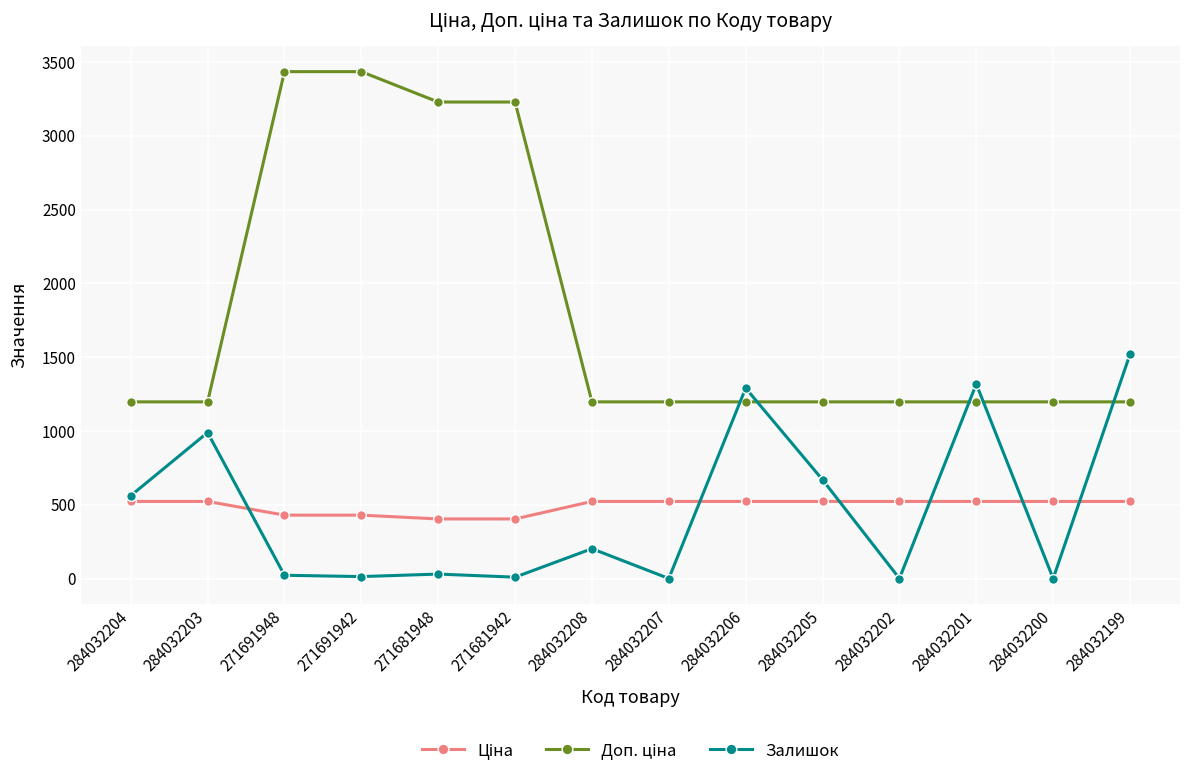

What is the greatest value displayed?

3434.6